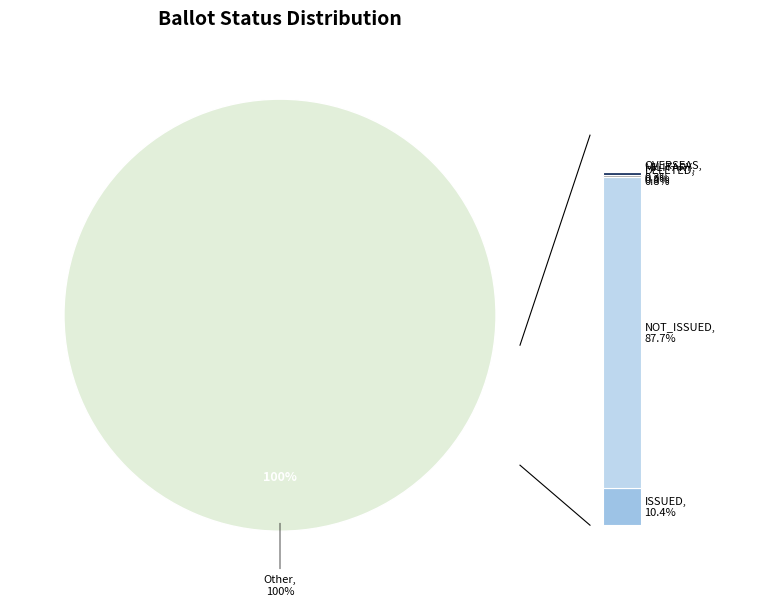

What percentage is NOT represented by MILITARY?

99.2%